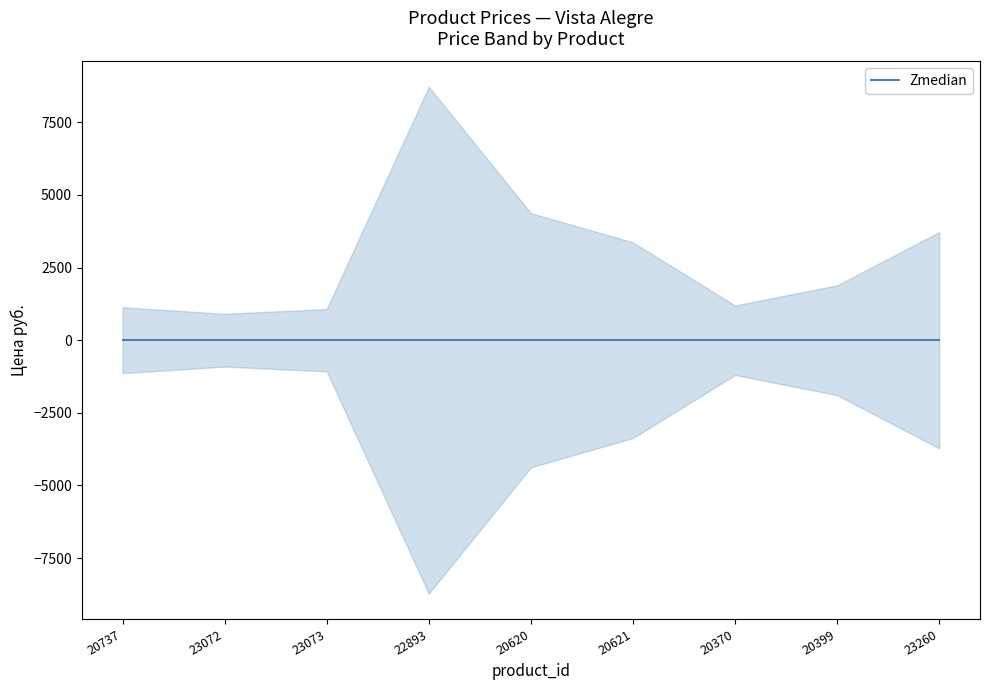

Is it true that the value at 23072 is 907?

True